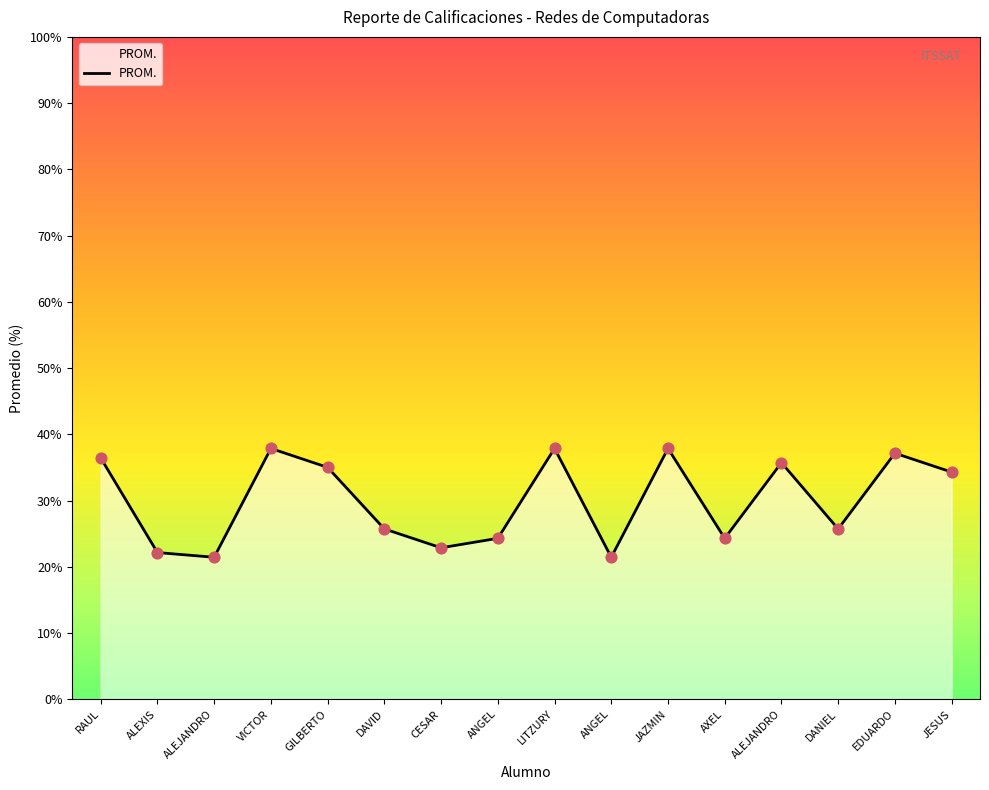

What is the change in value from DAVID to JESUS?

+8.6